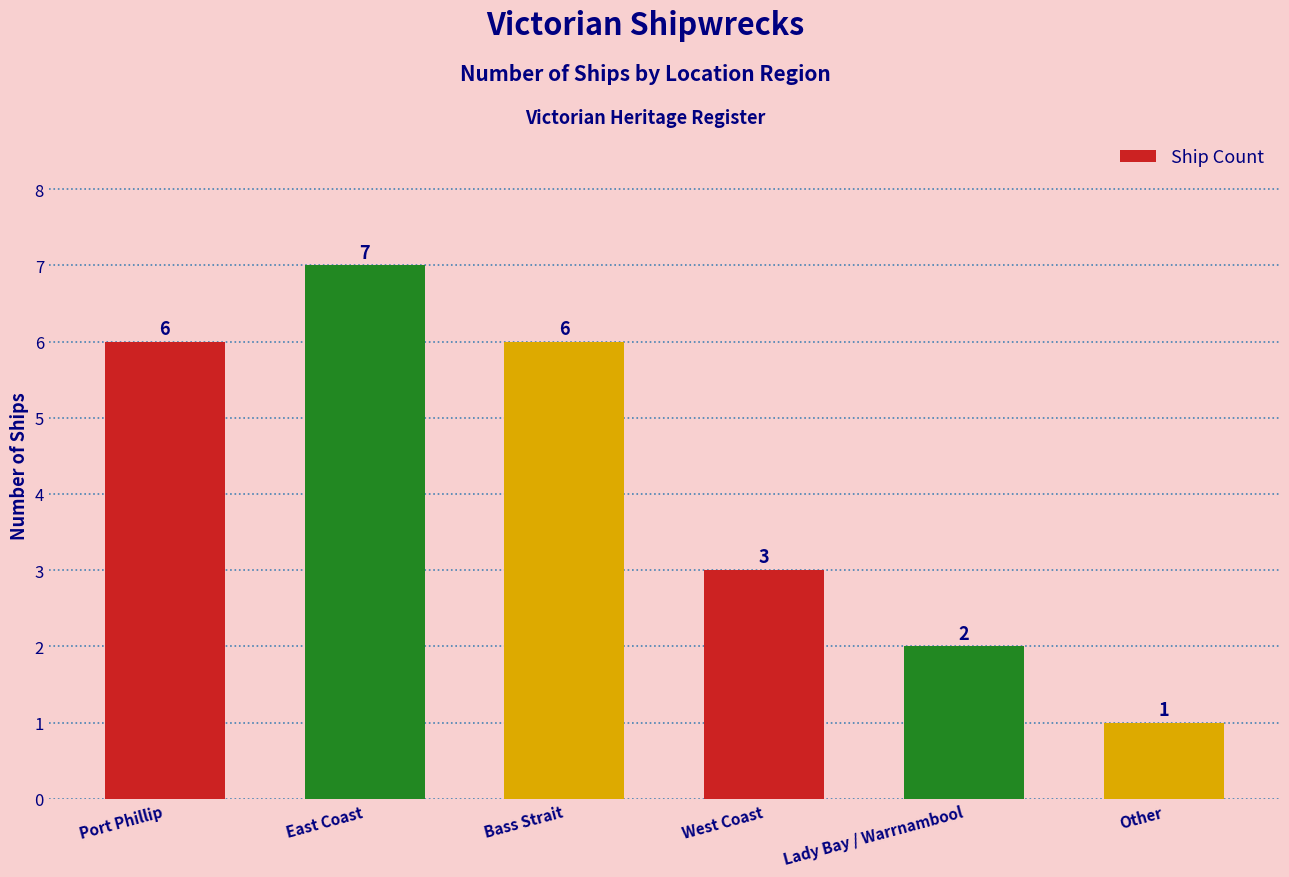

What is the difference between the maximum and second lowest values?

5